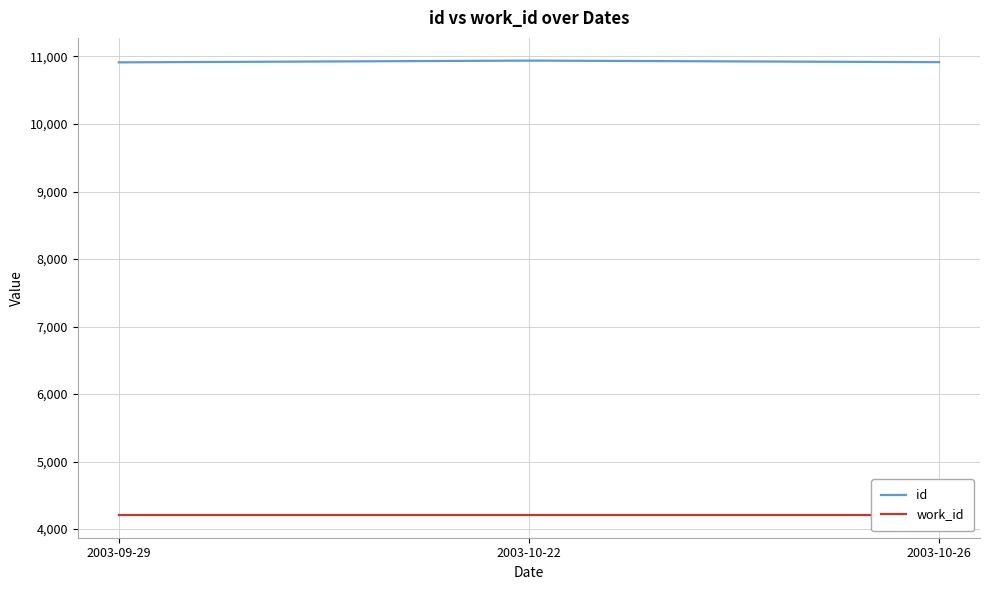

What is the lowest value of the id series?

10913